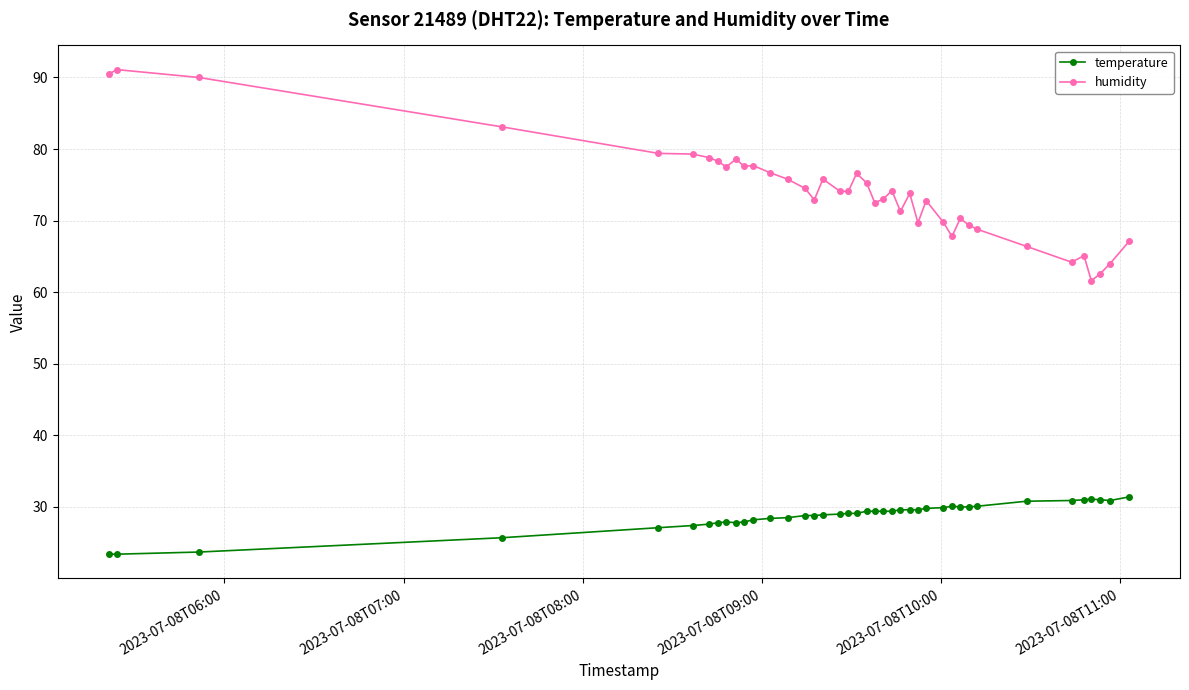

What is the difference between the second highest and second lowest values in the humidity series?

27.9